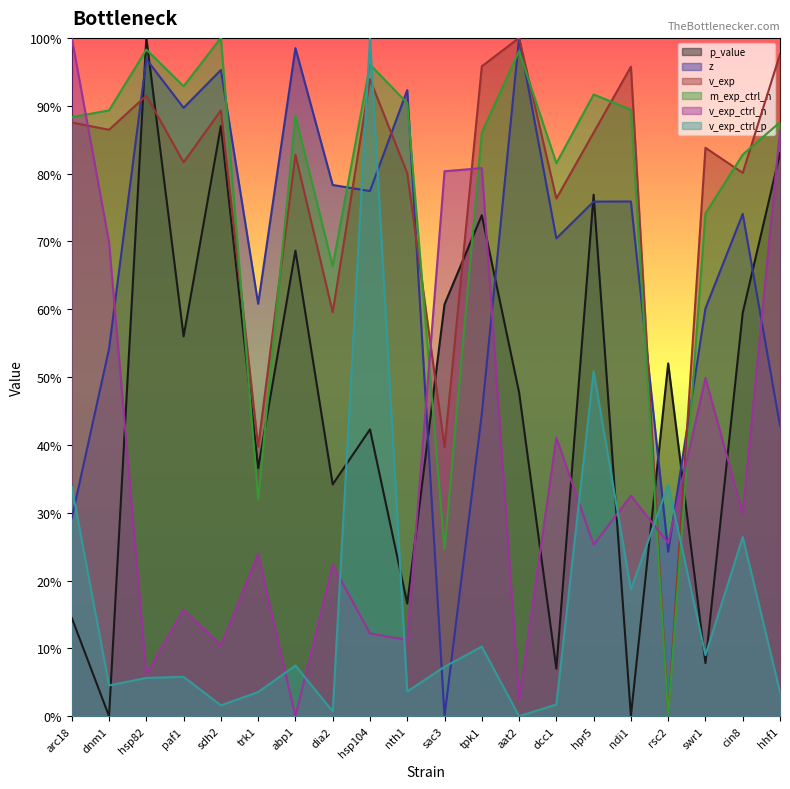

What are all the series names shown in the legend?

p_value, z, v_exp, m_exp_ctrl_n, v_exp_ctrl_n, v_exp_ctrl_p